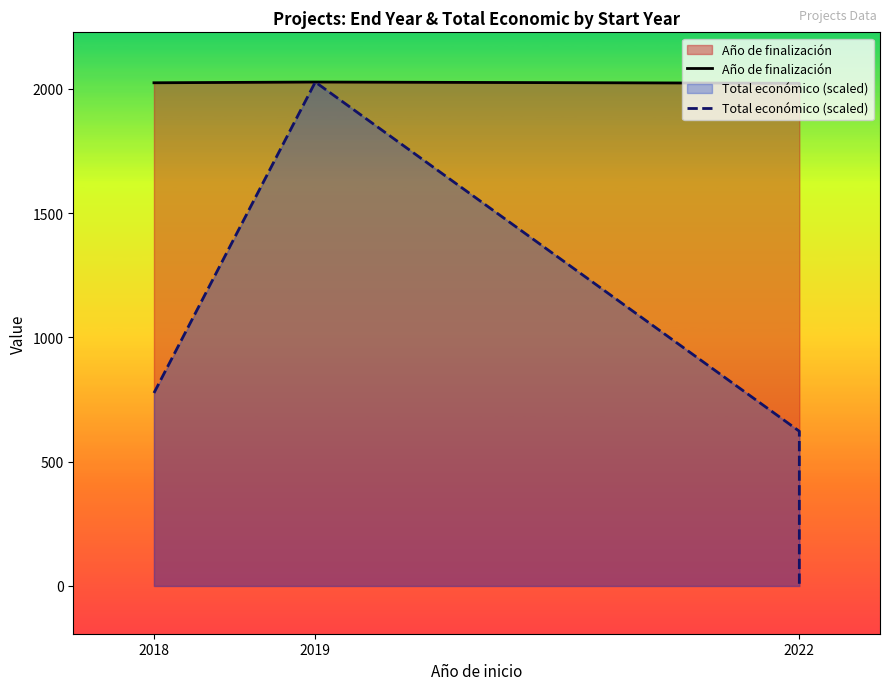

Which series has the largest range (max minus min)?

Total económico (scaled)